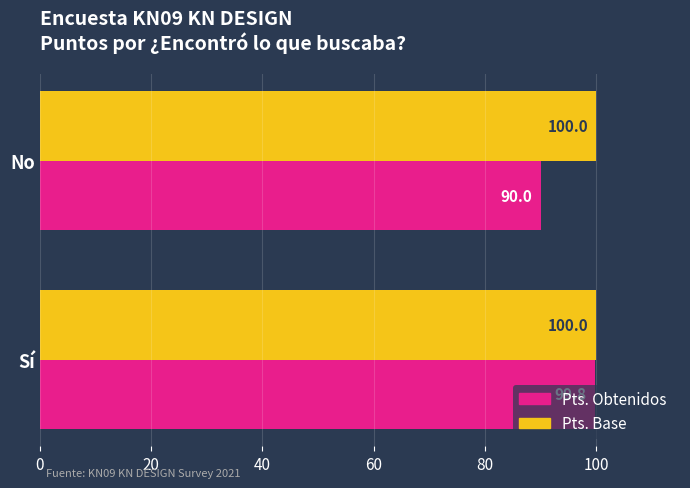

At which label is Pts. Obtenidos closest to 94?

No